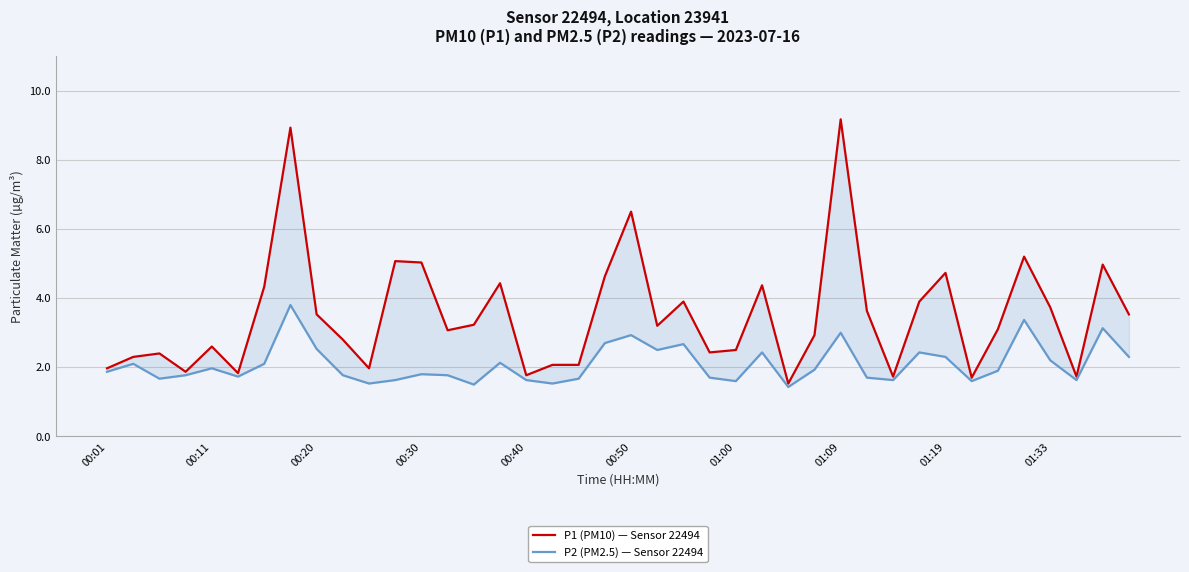

At how many categories does at least one series exceed 5?

6